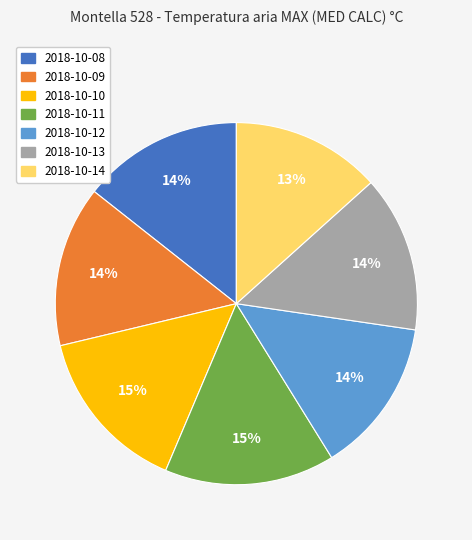

Which has a higher value, 2018-10-11 or 2018-10-08?

2018-10-11